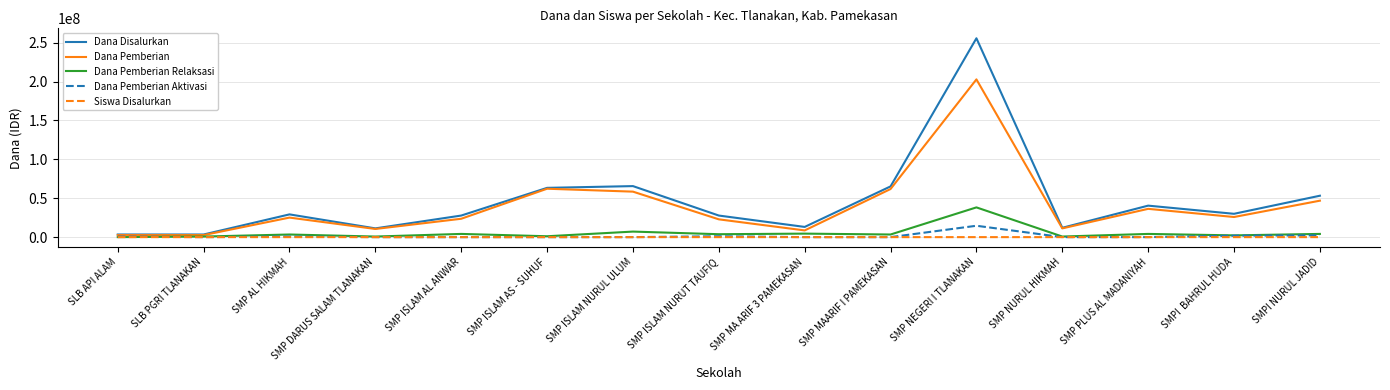

What are all the series names shown in the legend?

Dana Disalurkan, Dana Pemberian, Dana Pemberian Relaksasi, Dana Pemberian Aktivasi, Siswa Disalurkan